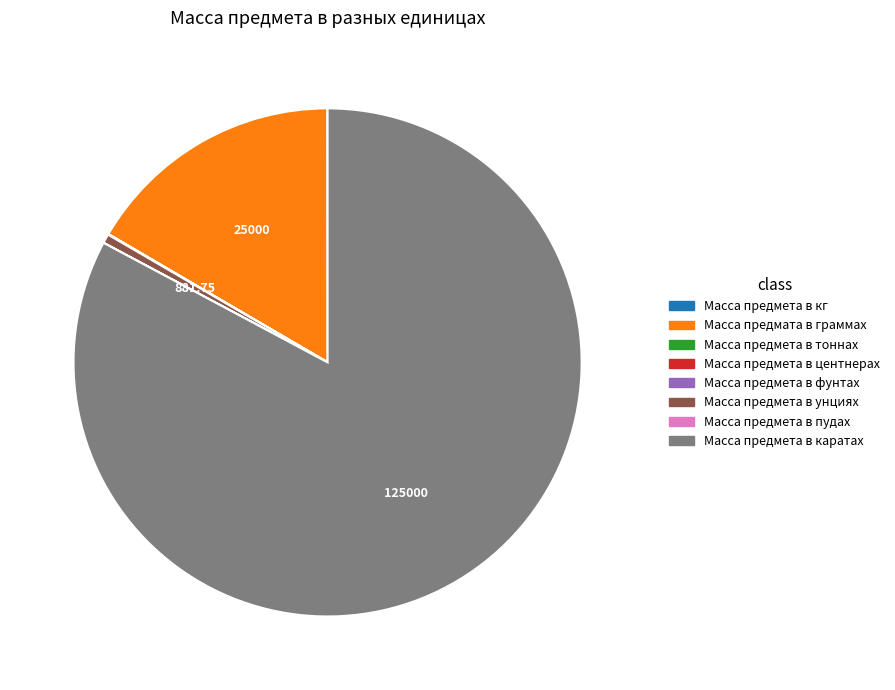

Is Масса предмета в каратах the majority of the pie?

Yes